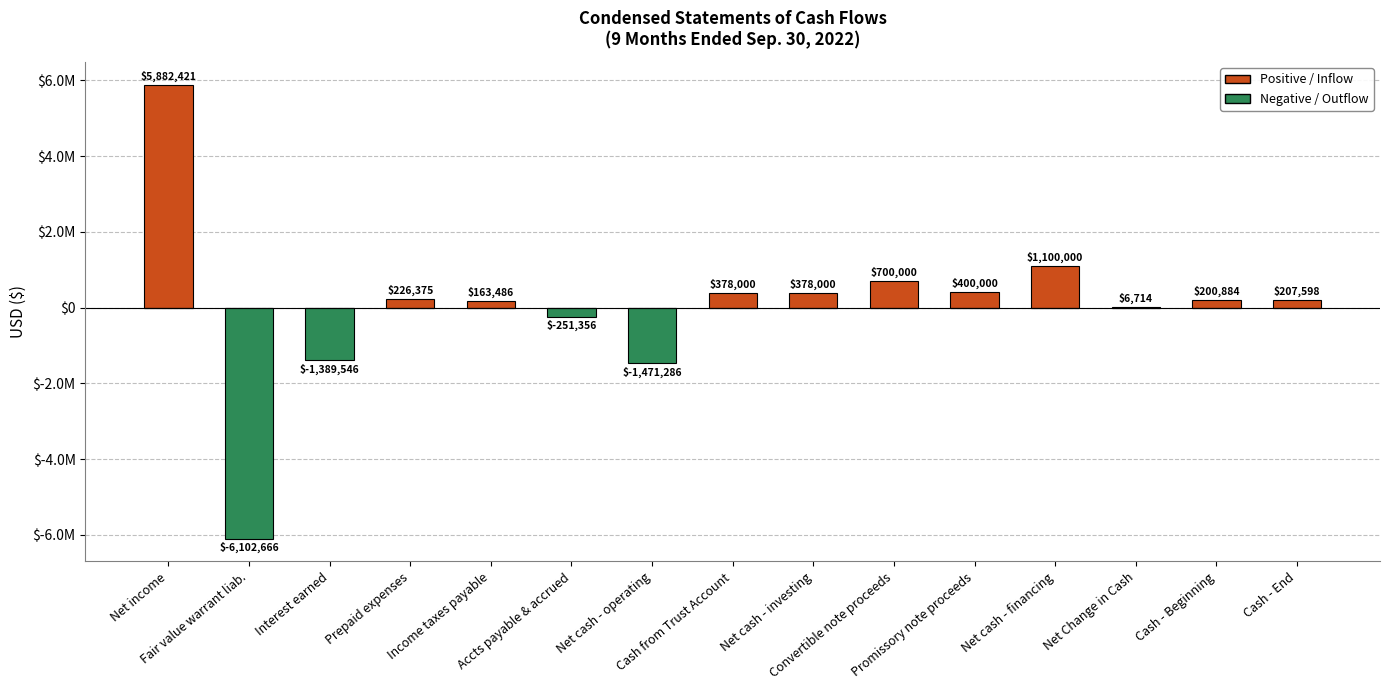

Does the chart contain stacked bars?

No